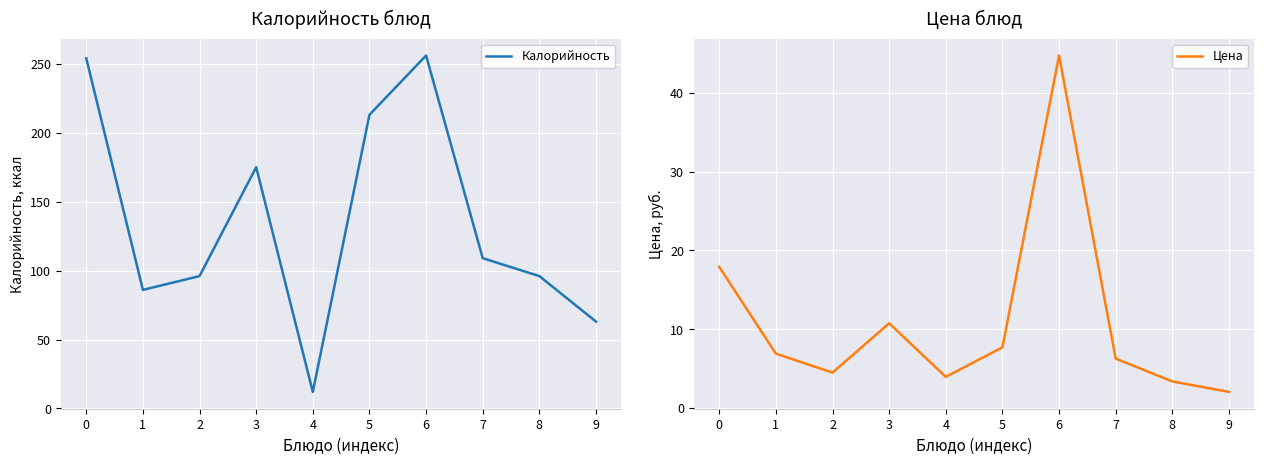

True or false: Цена has more than 2 points higher than both neighbors.

False